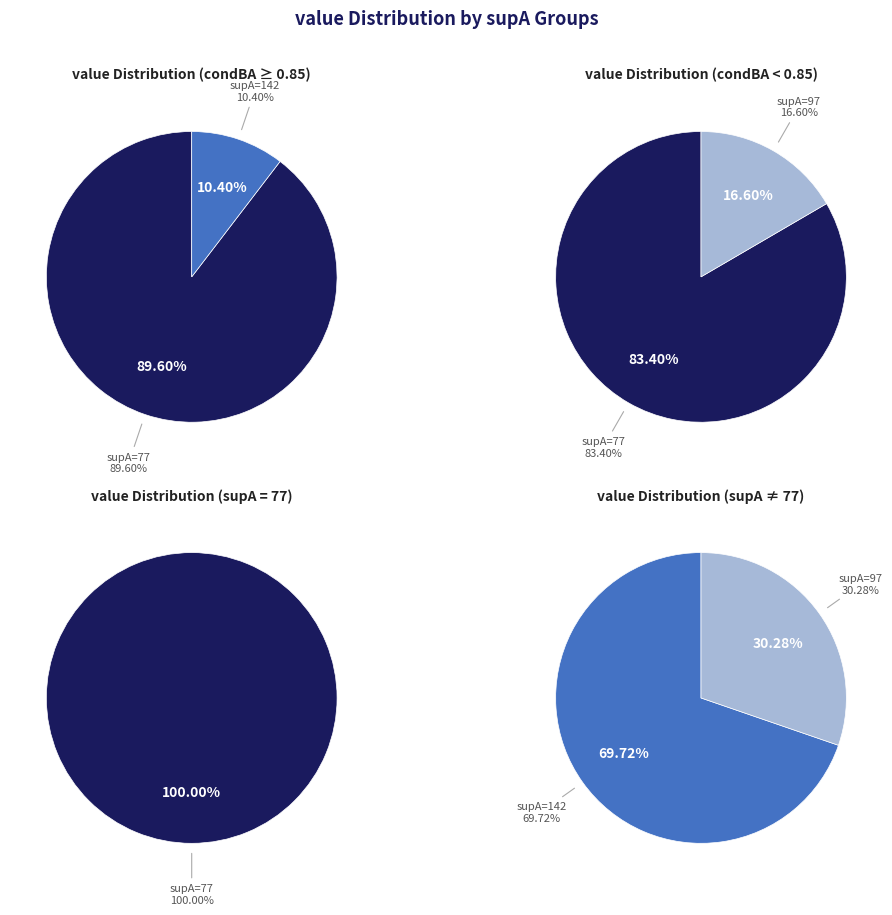

True or false: 4 accounts for 20% of the total.

False